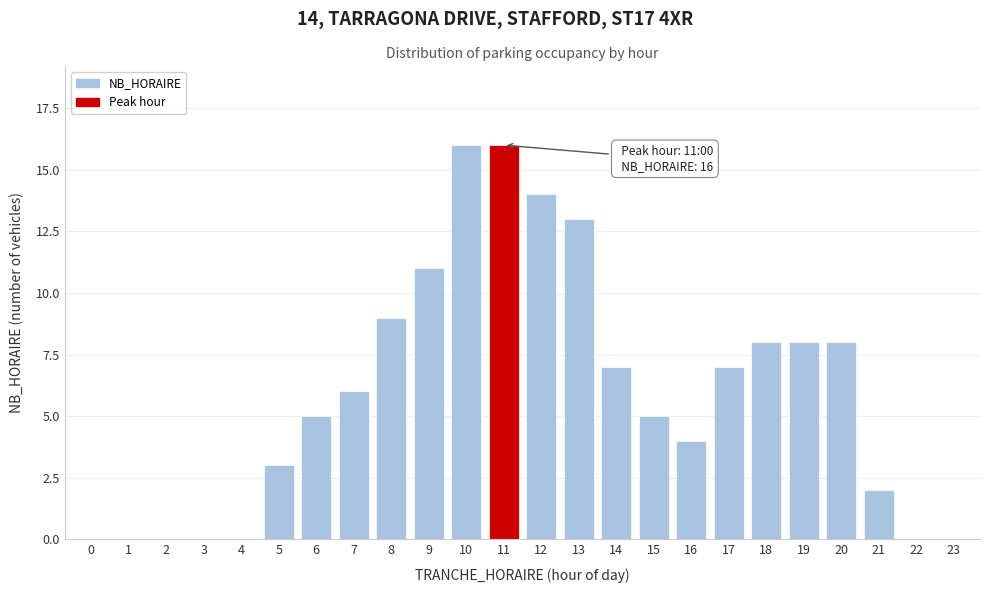

Reading left to right, list all the values displayed in this chart.

0=0	1=0	2=0	3=0	4=0	5=3	6=5	7=6	8=9	9=11	10=16	11=16	12=14	13=13	14=7	15=5	16=4	17=7	18=8	19=8	20=8	21=2	22=0	23=0